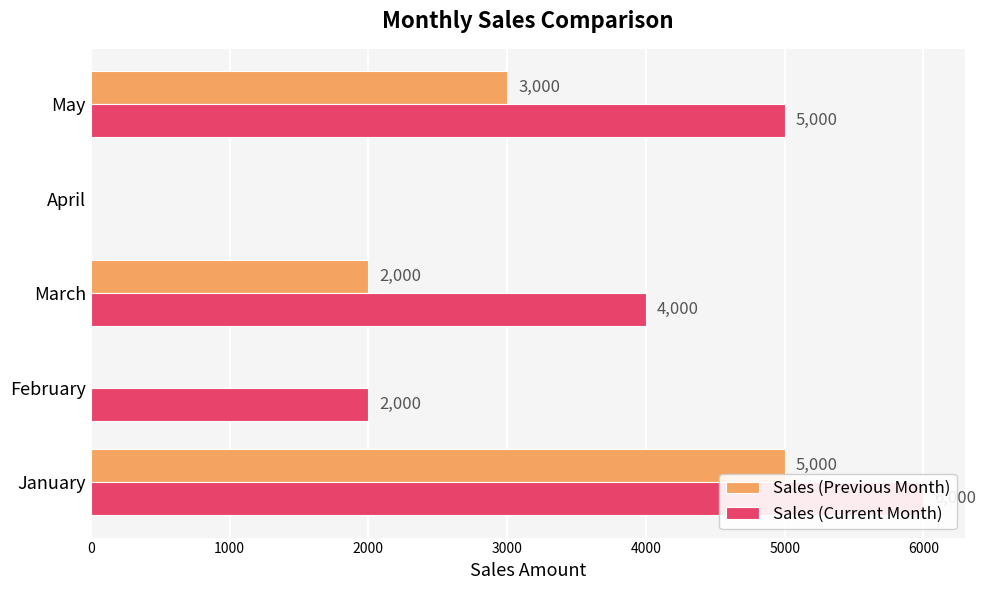

How many groups of bars are there?

5